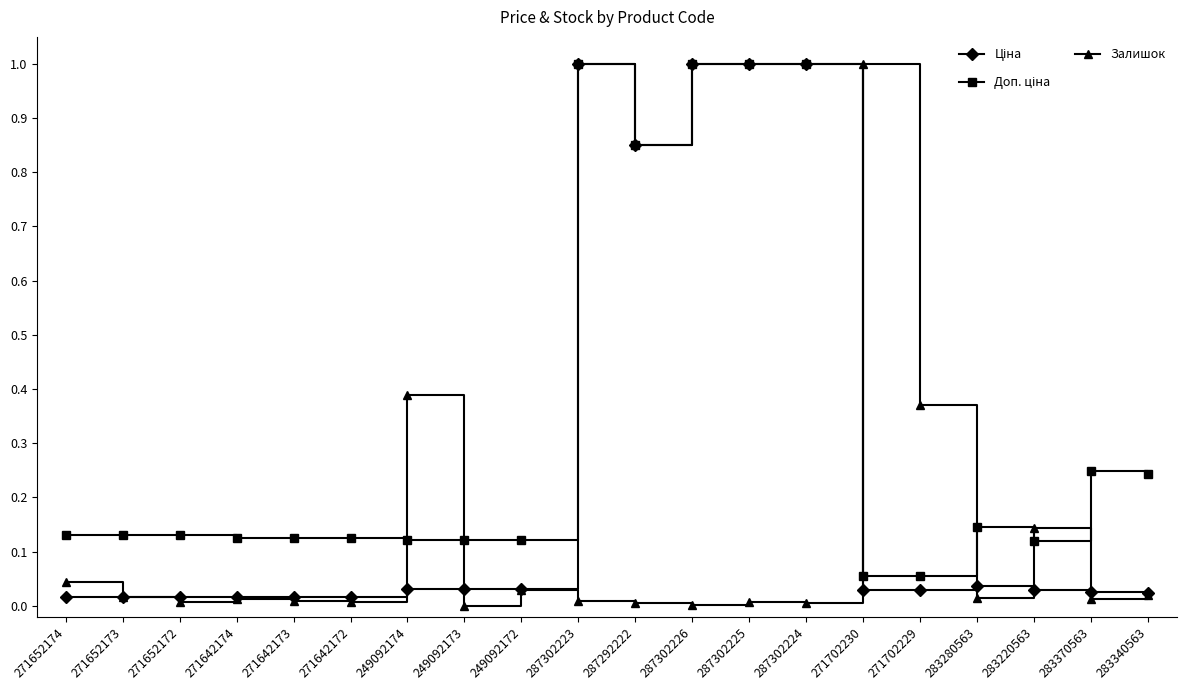

What is the total value across all series at 287302225?

2.0